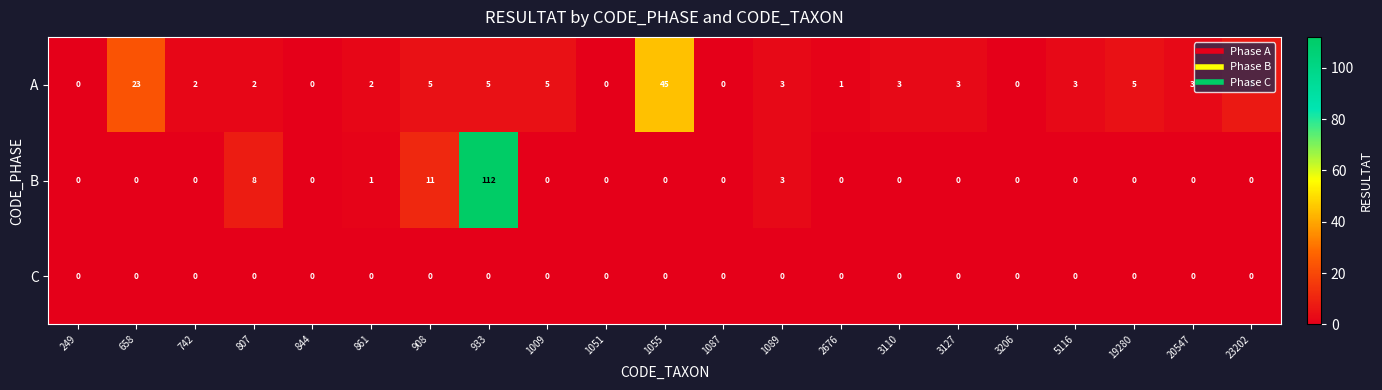

True or false: C has a value of 0 at 249.

True